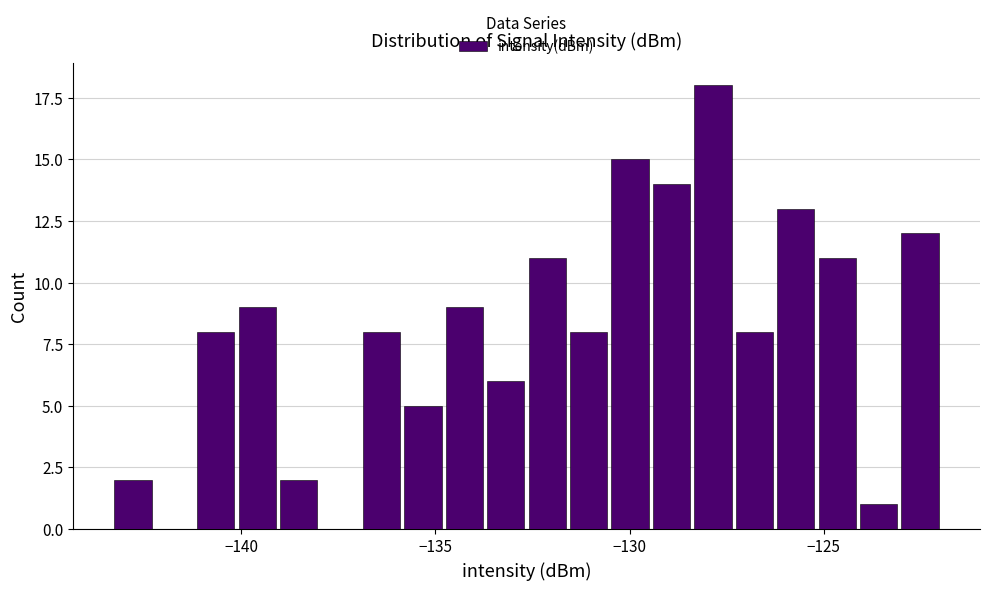

Read against the x-axis, roughly where is the centre of the tallest bar?

-128.0